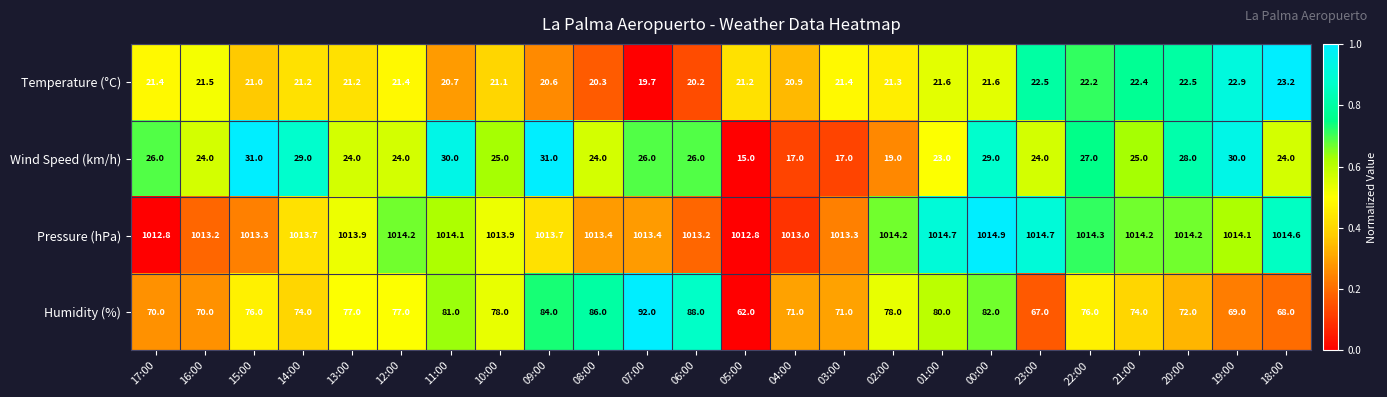

Count the number of data series in this chart.

4